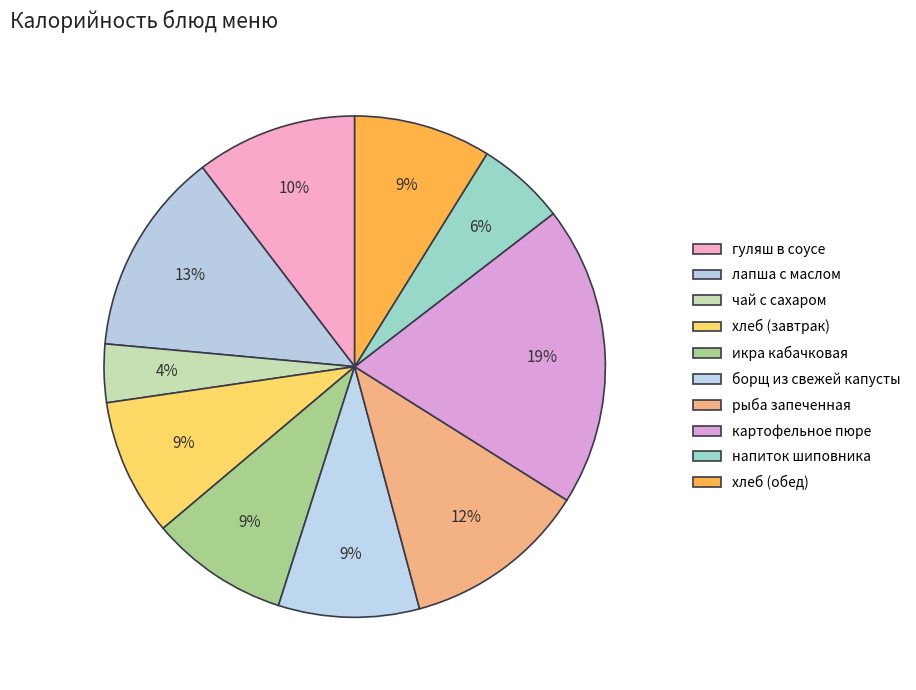

Which slice is the smallest?

чай с сахаром